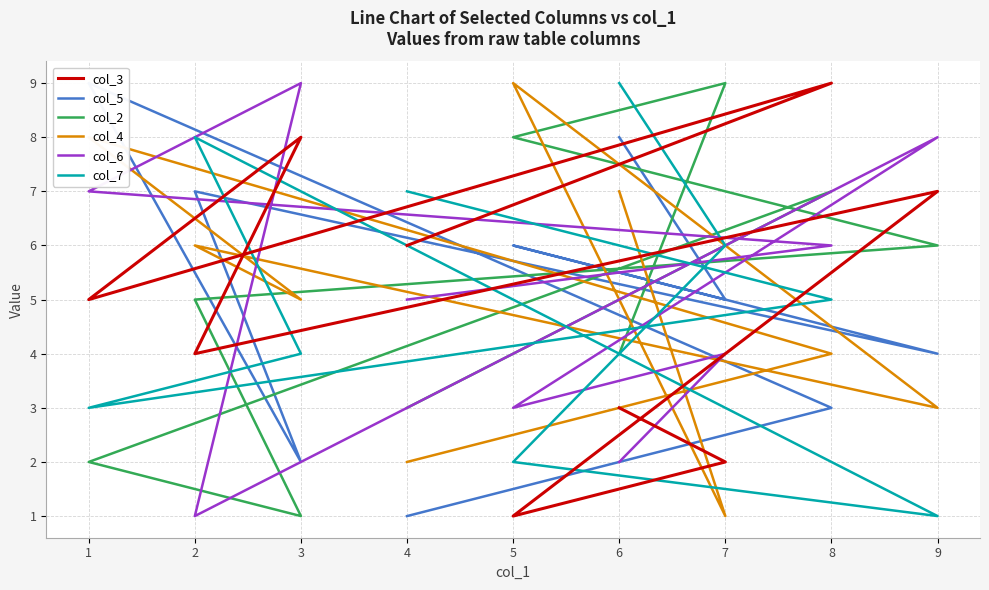

What are all the series names shown in the legend?

col_3, col_5, col_2, col_4, col_6, col_7